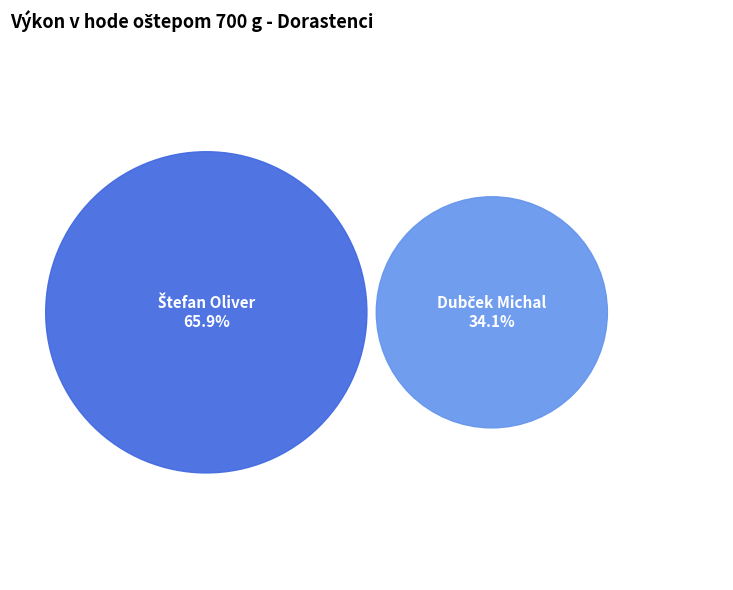

To the nearest percent, what is the difference between the Štefan Oliver and Dubček Michal slice percentages?

32%